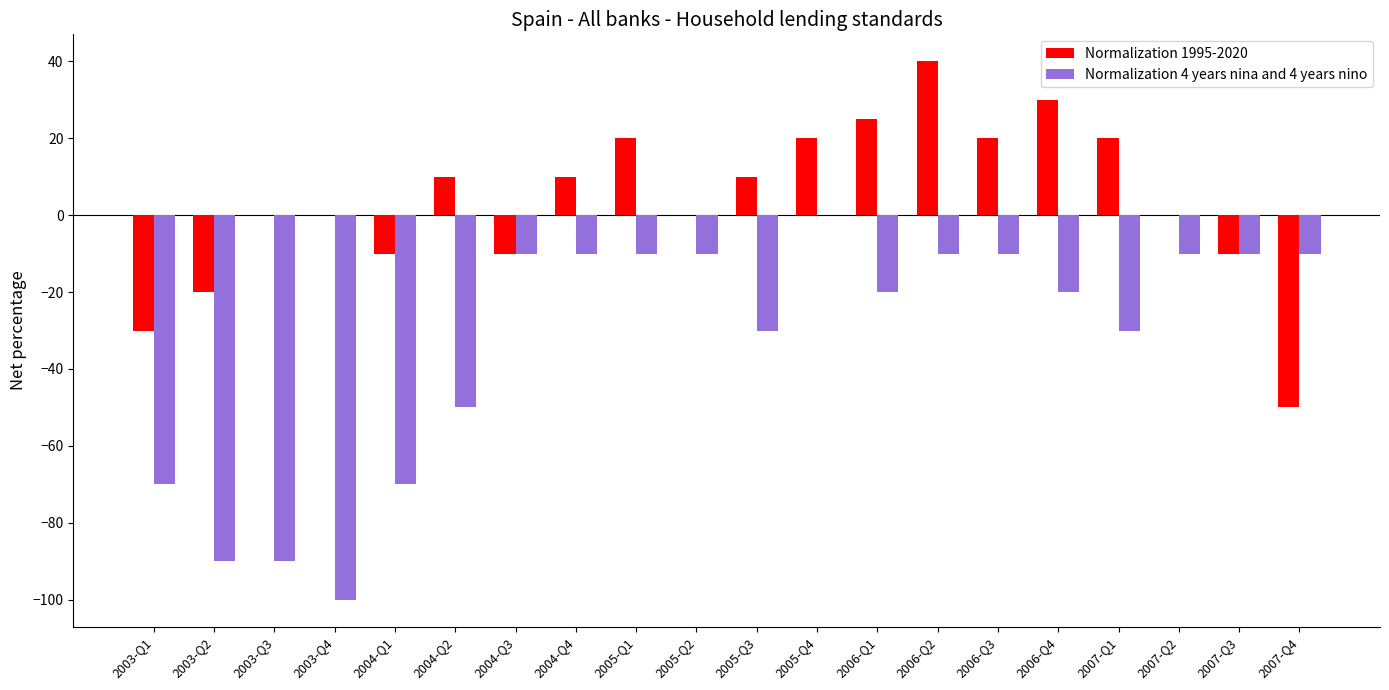

The Normalization 1995-2020 series shows -46 at 2003-Q4. True or false?

False